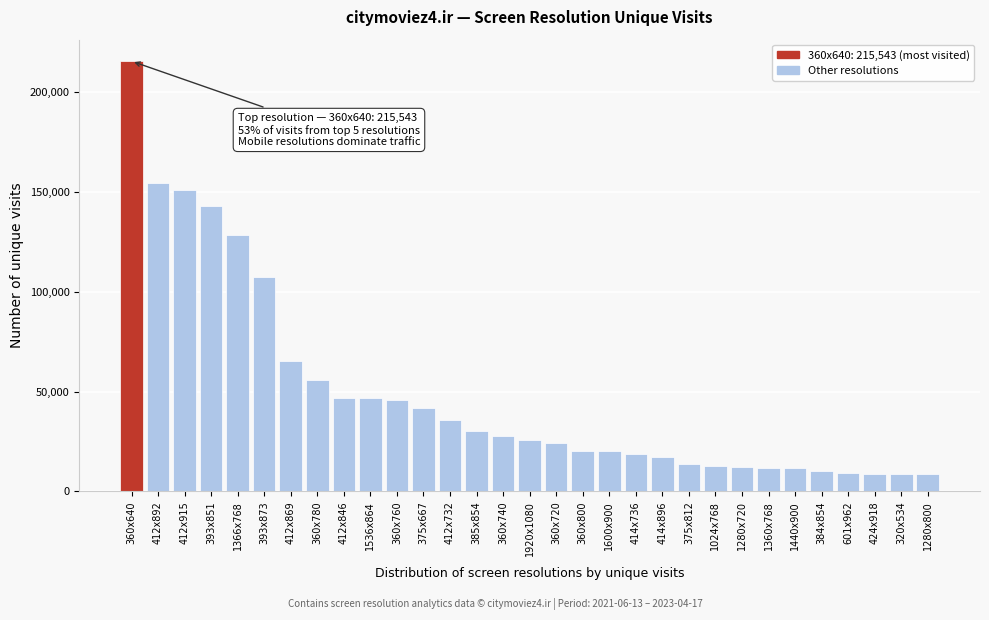

The value at 412x915 is 64371. True or false?

False